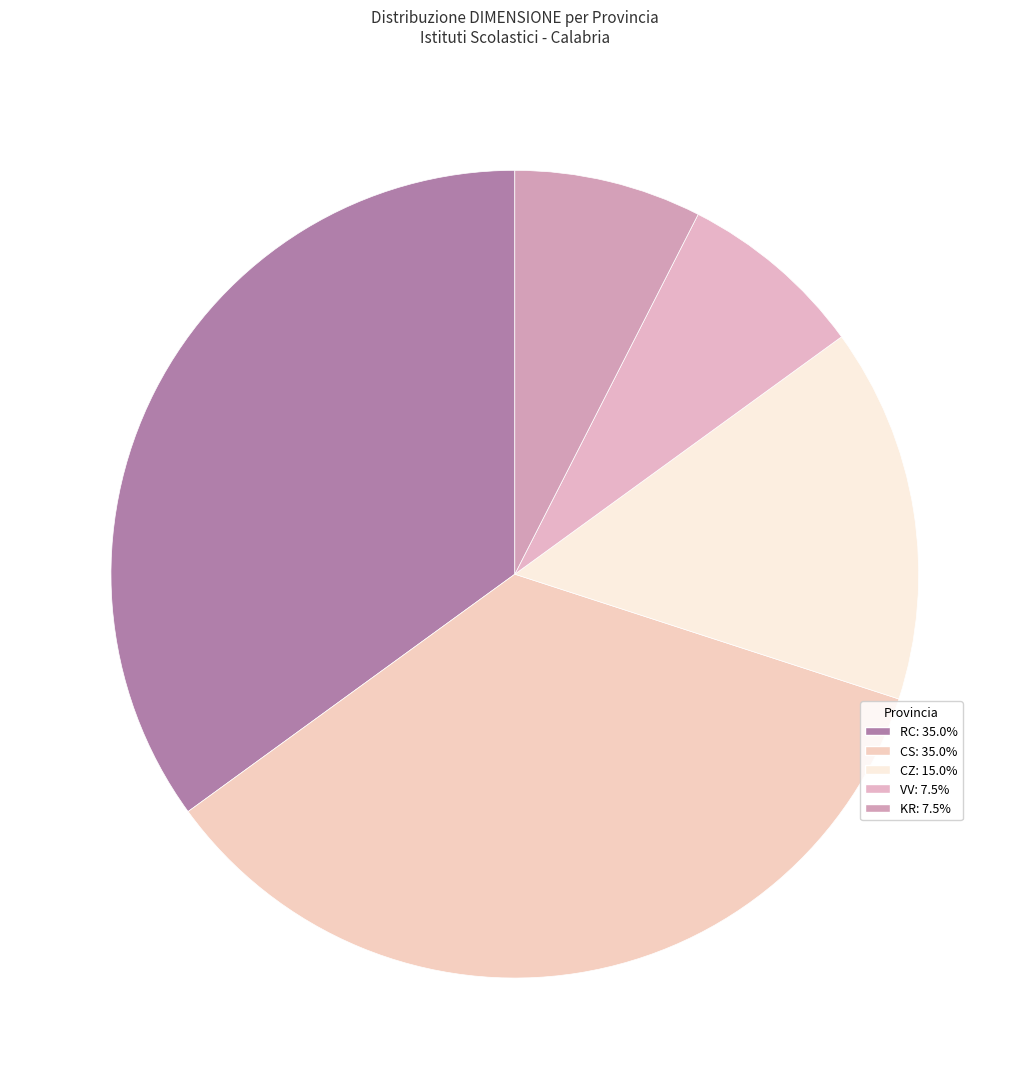

Count the number of slices in the pie.

5